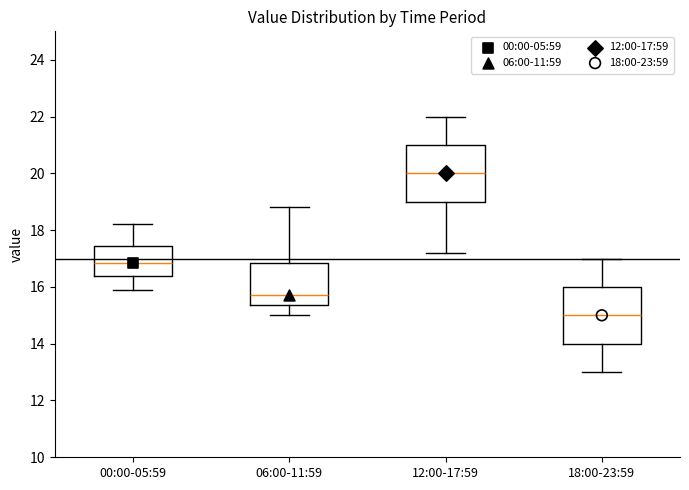

Reading left to right, transcribe this box plot: for each box, give where its median line is, the range the box spans, and where its two whiskers end, as read against the y-axis. The values are not printed on the chart, so give them approximately, as read against the axis.

00:00-05:59: median 16.8, box 16.4 to 17.4, whiskers 16.0 to 18.2
06:00-11:59: median 15.8, box 15.4 to 16.8, whiskers 15.0 to 18.8
12:00-17:59: median 20.0, box 19.0 to 21.0, whiskers 17.2 to 22.0
18:00-23:59: median 15.0, box 14.0 to 16.0, whiskers 13.0 to 17.0